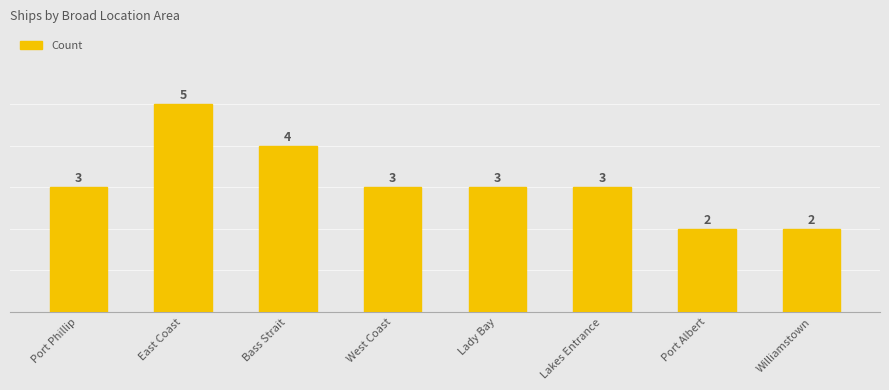

How many bars are there in total?

8